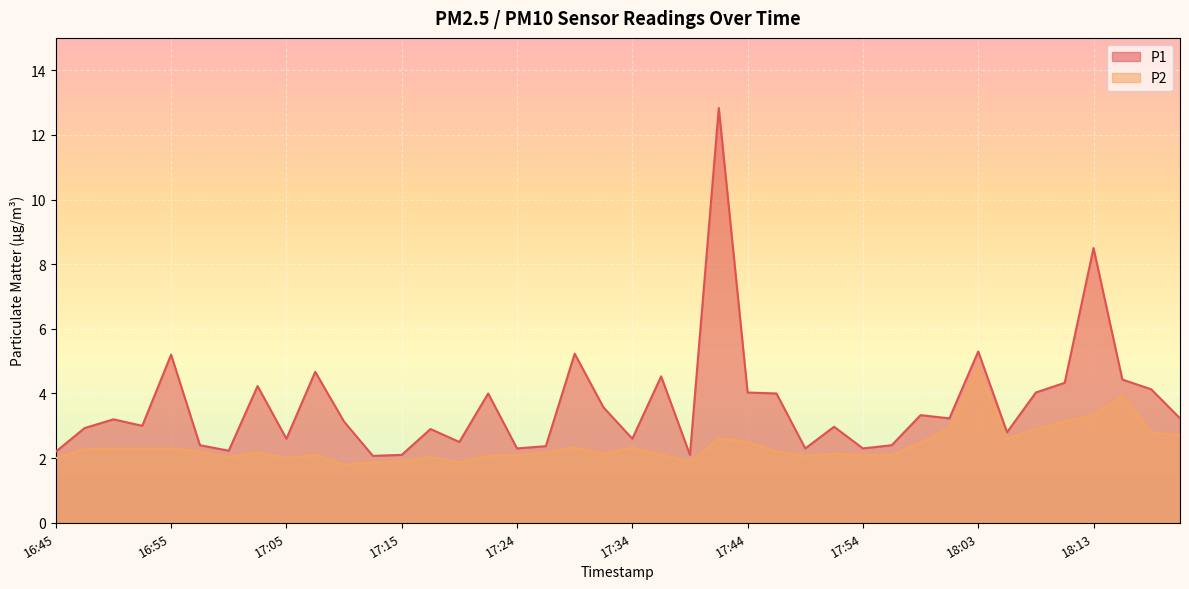

How many interior local valleys does the P2 series have?

8